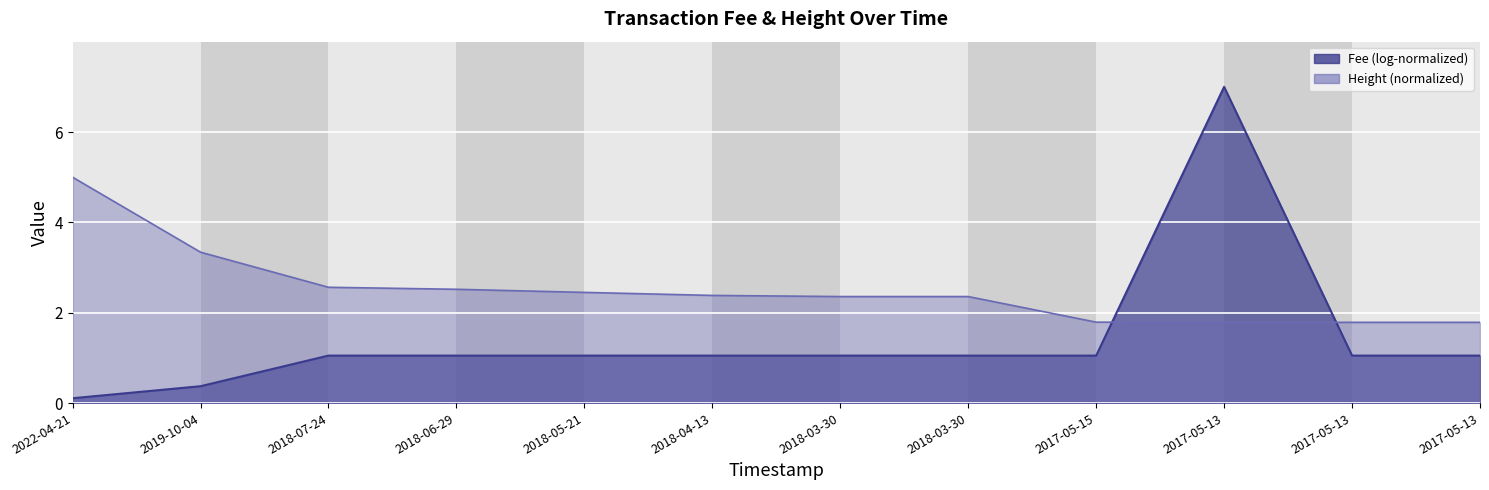

Which category has the lowest value in the Fee series?

2022-04-21